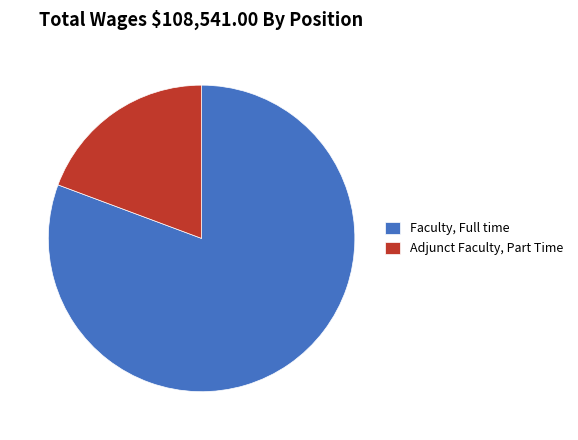

Between Adjunct Faculty, Part Time and Faculty, Full time, which is larger?

Faculty, Full time